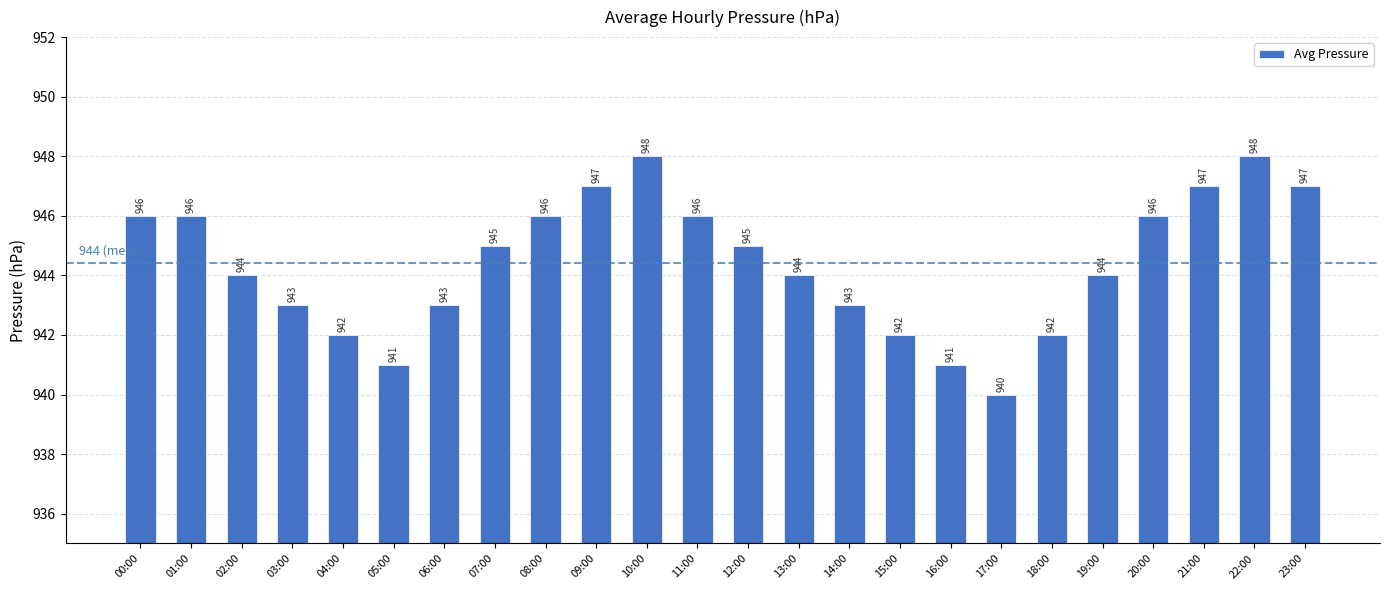

The value at 14:00 is 342. True or false?

False